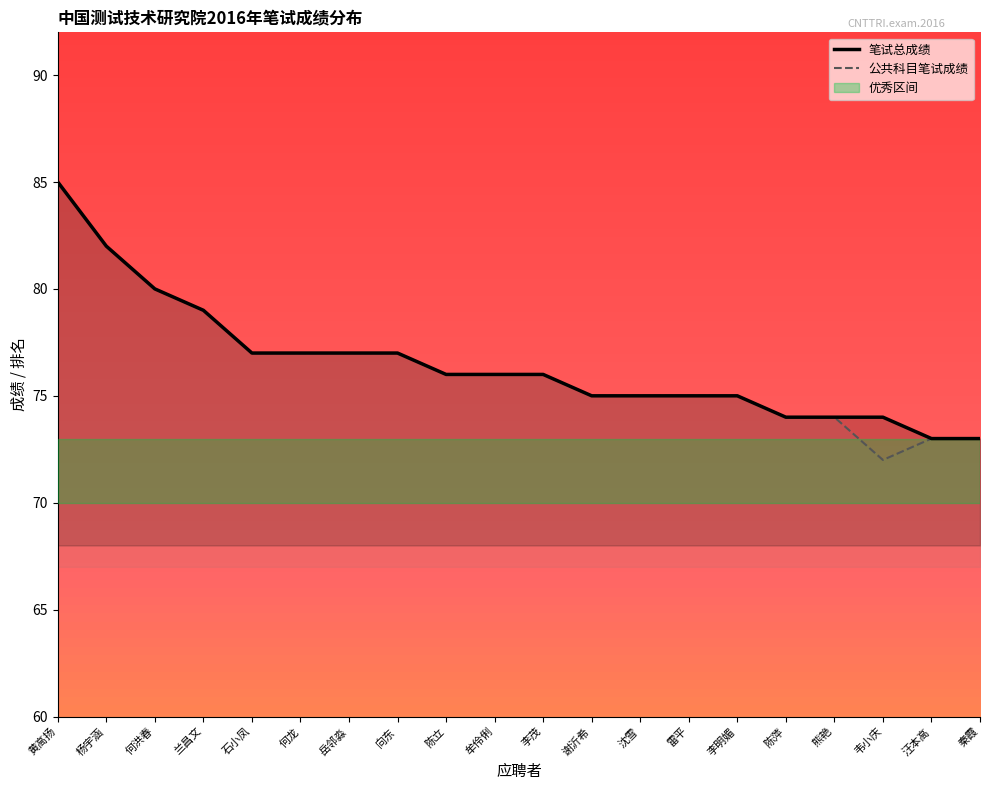

Is the value of 公共科目笔试成绩 at 杨宇涵 greater than the value of 笔试总成绩 at 熊艳?

Yes